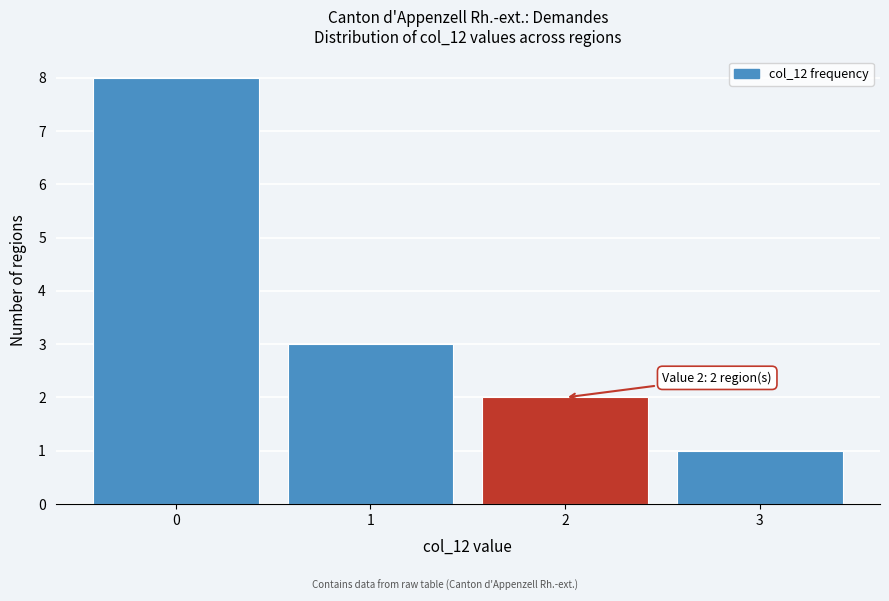

Reading left to right, transcribe all the data shown in this chart.

8	3	2	1